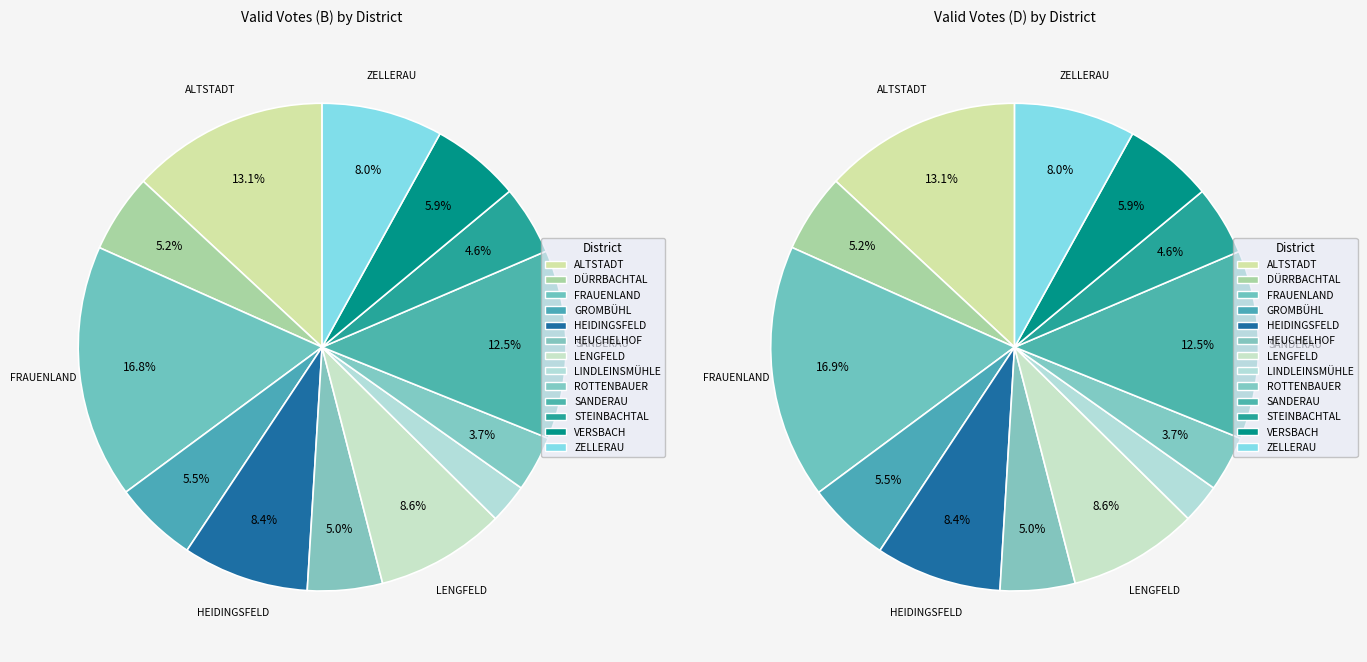

Does HEUCHELHOF represent more than half of the total?

No